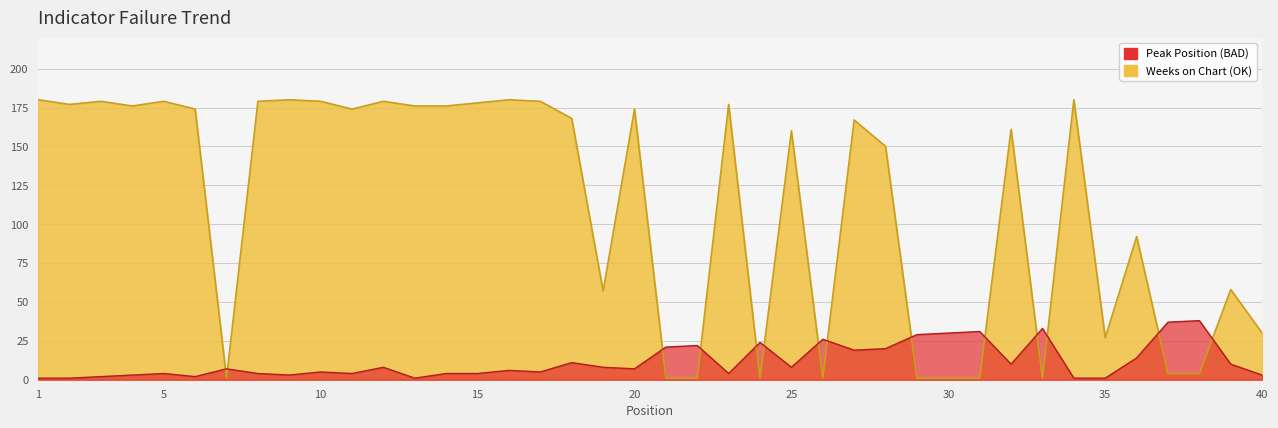

Is the value of Weeks on Chart at 35 greater than the value of Peak Position at 11?

Yes